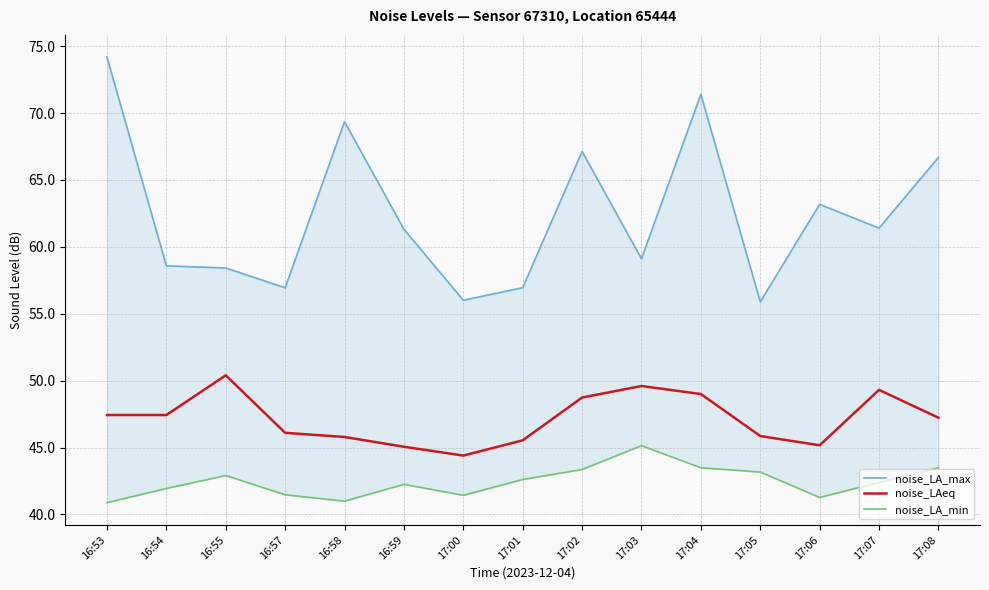

Does the chart display data point markers on the line(s)?

No